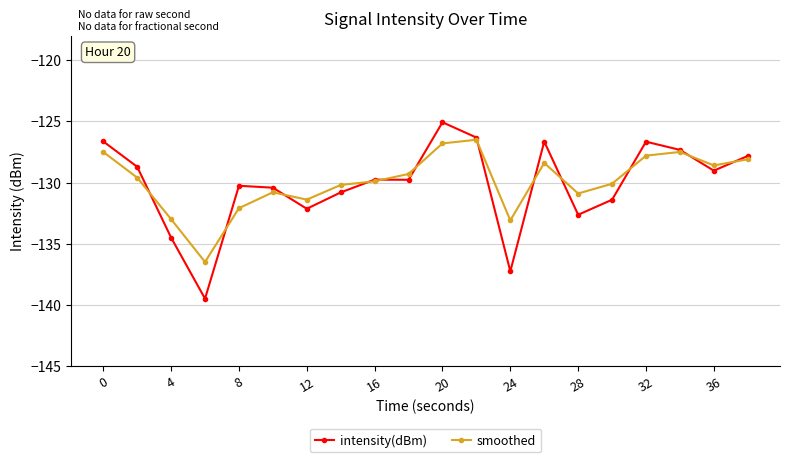

Which series has the largest range (max minus min)?

intensity(dBm)